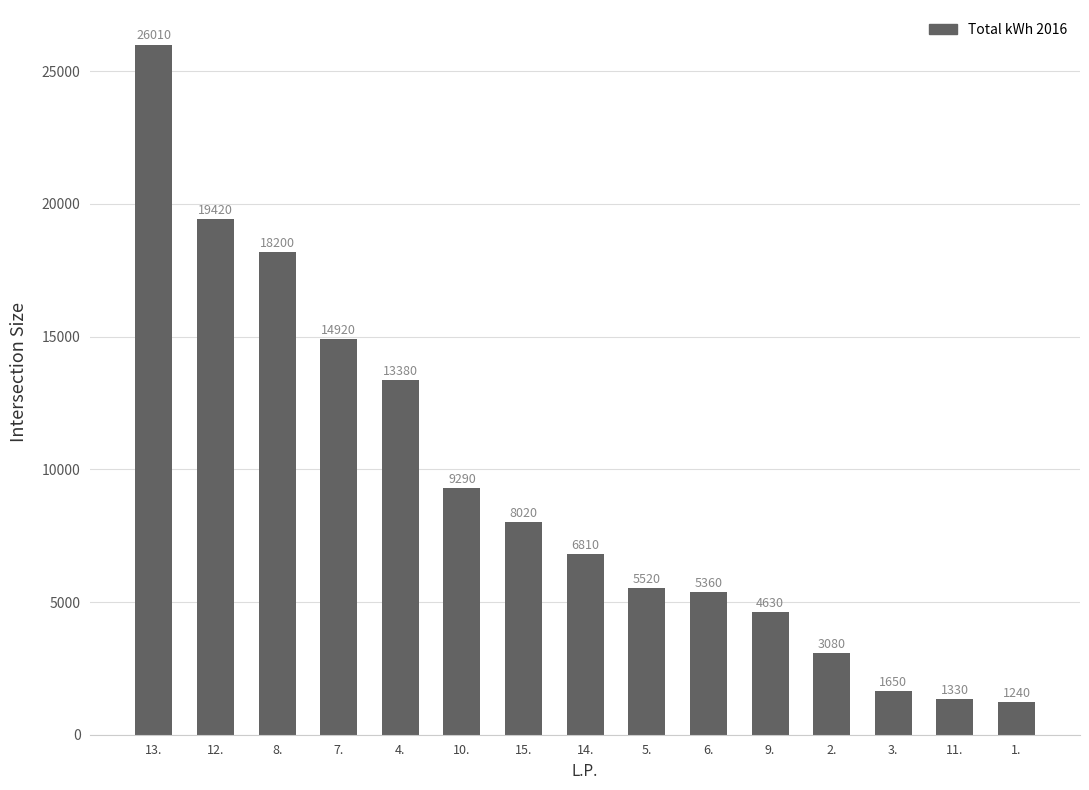

Where does the data first go above 6810?

13.